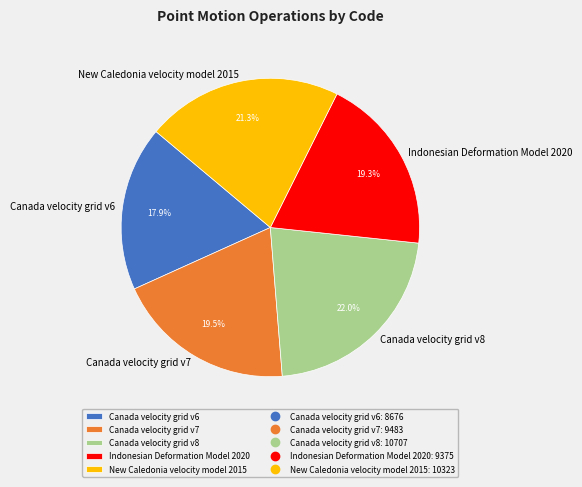

What portion of the pie excludes Canada velocity grid v8?

78.0%